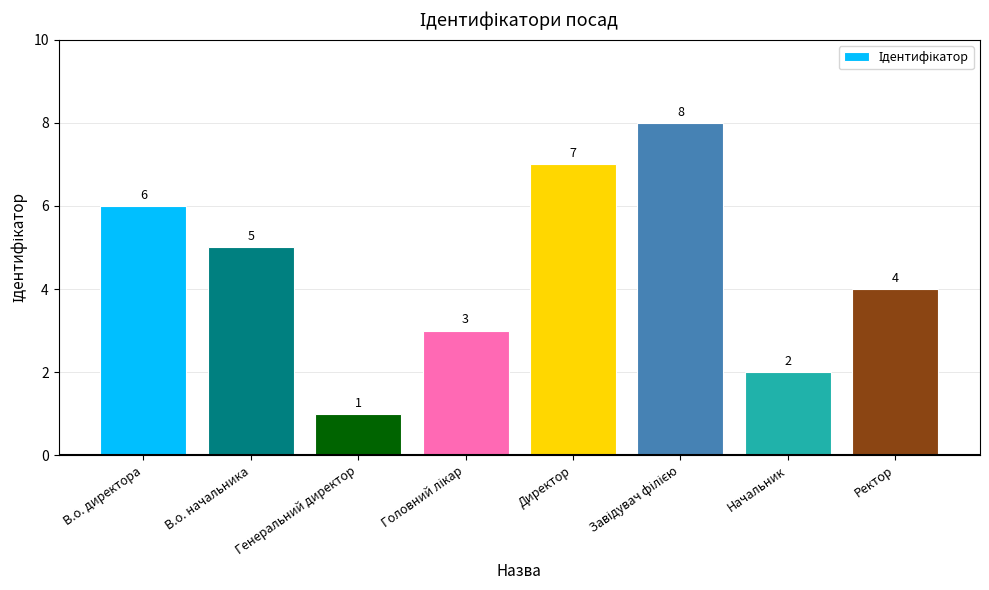

Approximately how many times larger is the value at В.о. начальника compared to Начальник?

2.5